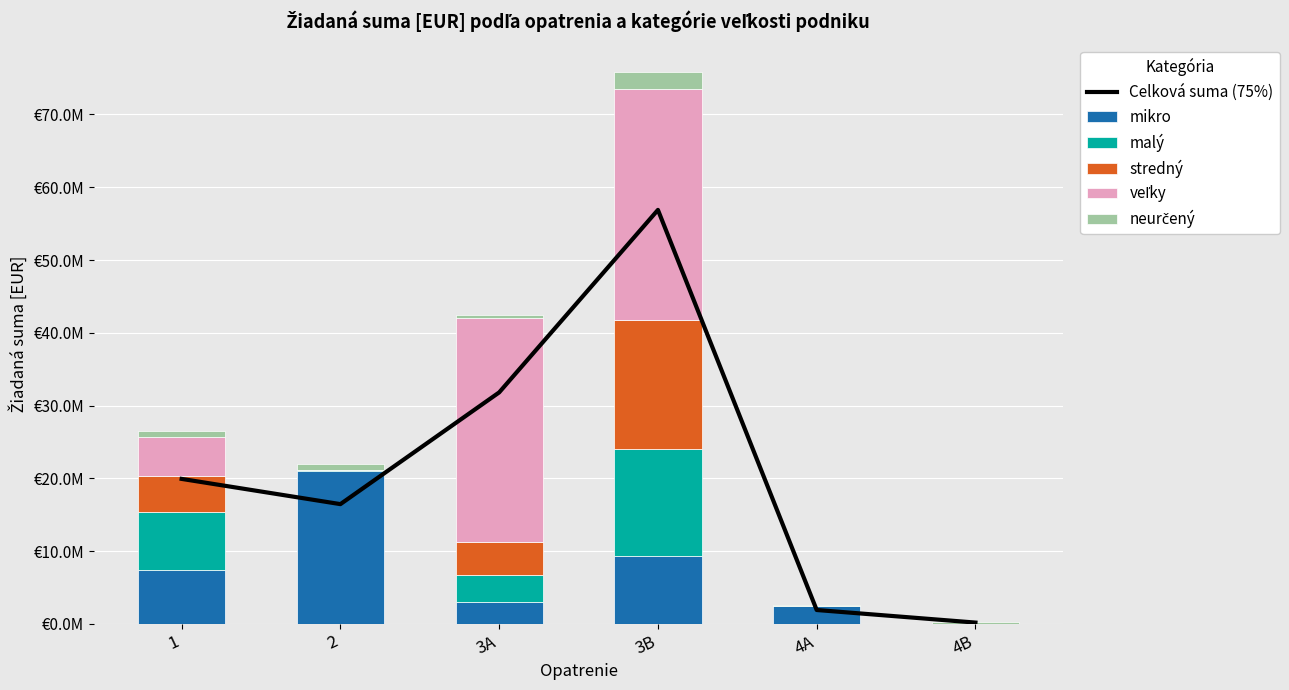

What is the average value of the neurčený series?

796340.2